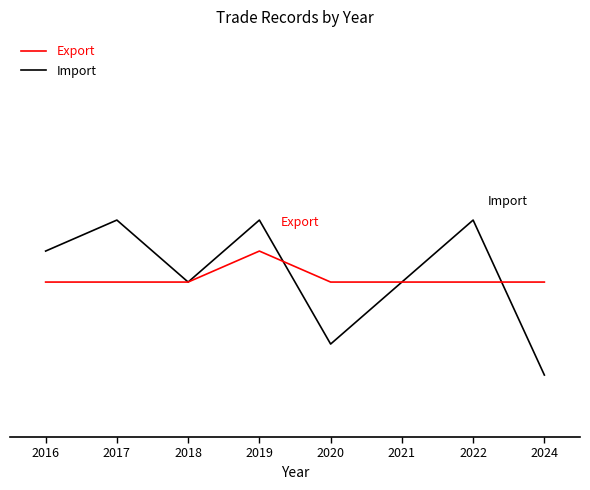

Does the chart display data point markers on the line(s)?

No